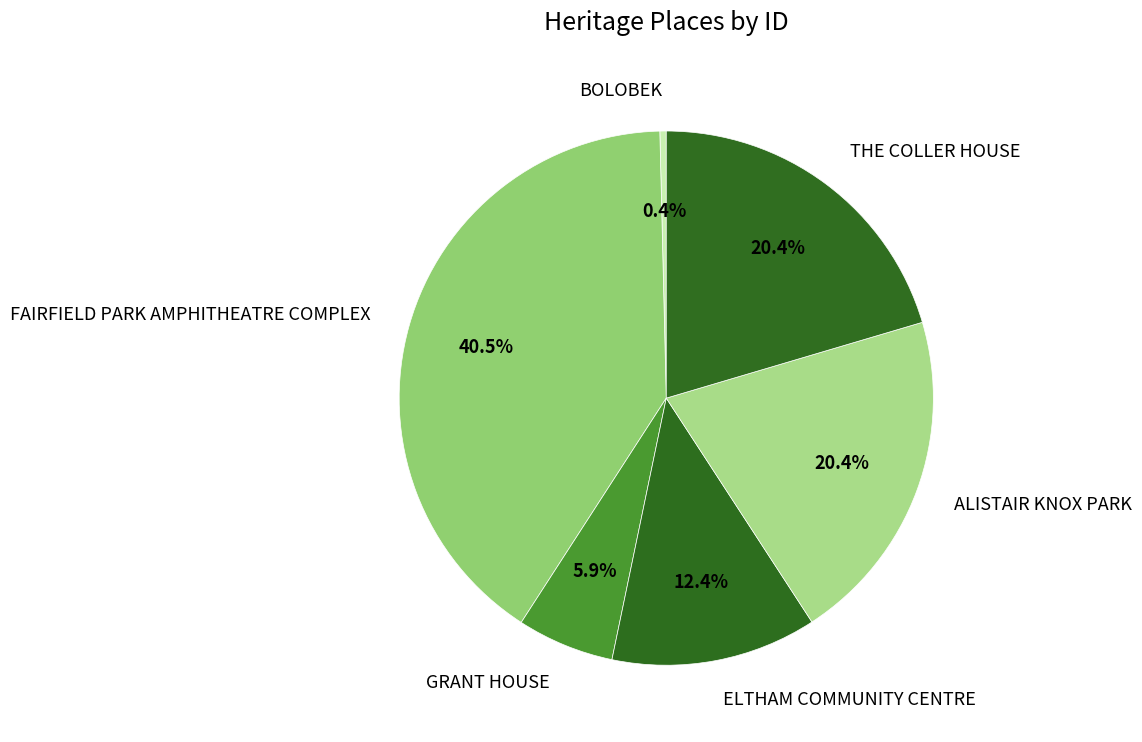

True or false: ELTHAM COMMUNITY CENTRE accounts for 6% of the total.

False